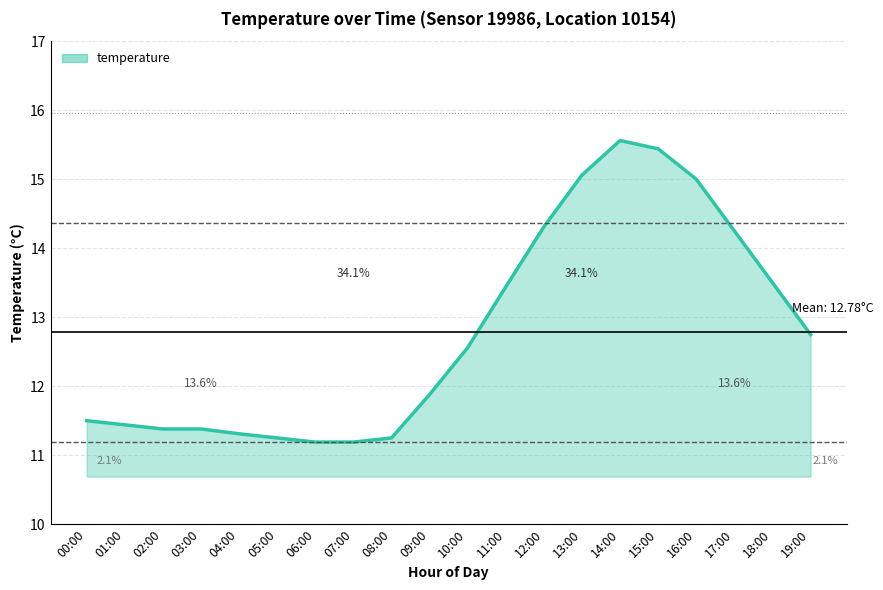

Which has a higher value, 05:00 or 00:00?

00:00